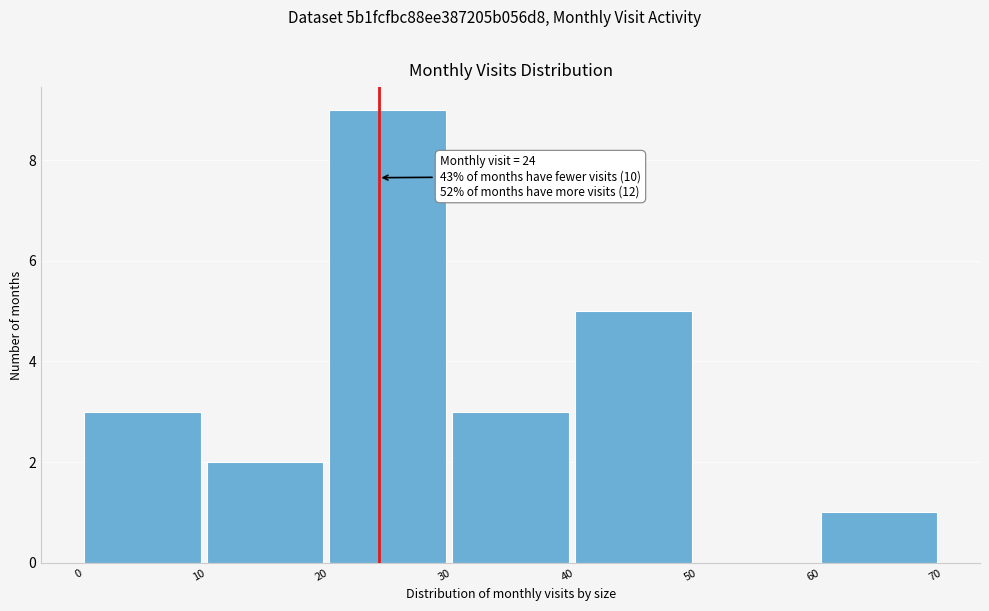

Over which range of the x-axis is the bar tallest?

20 to 30